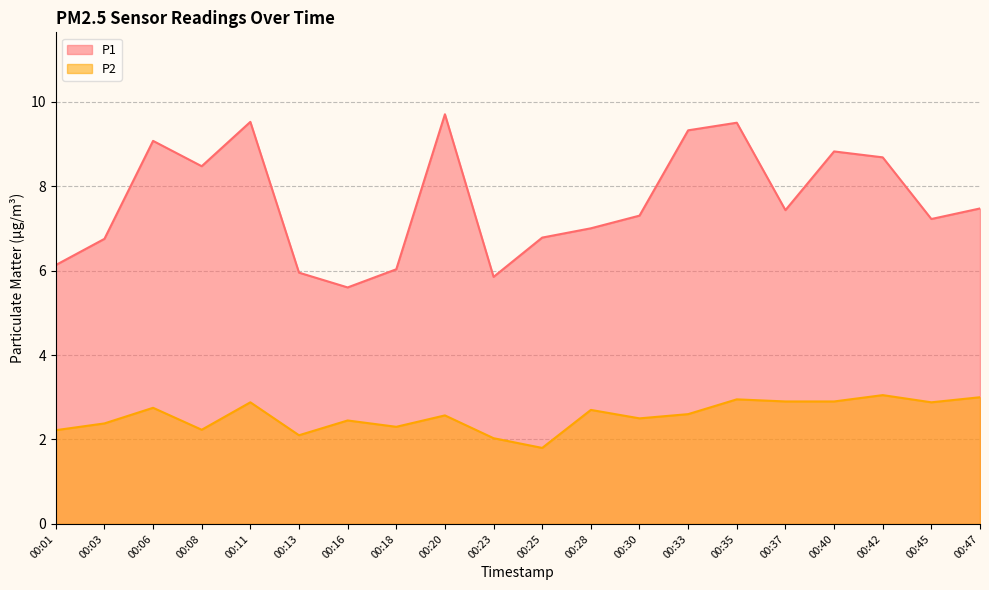

Is it true that P1 equals 7.4 at 00:37?

True